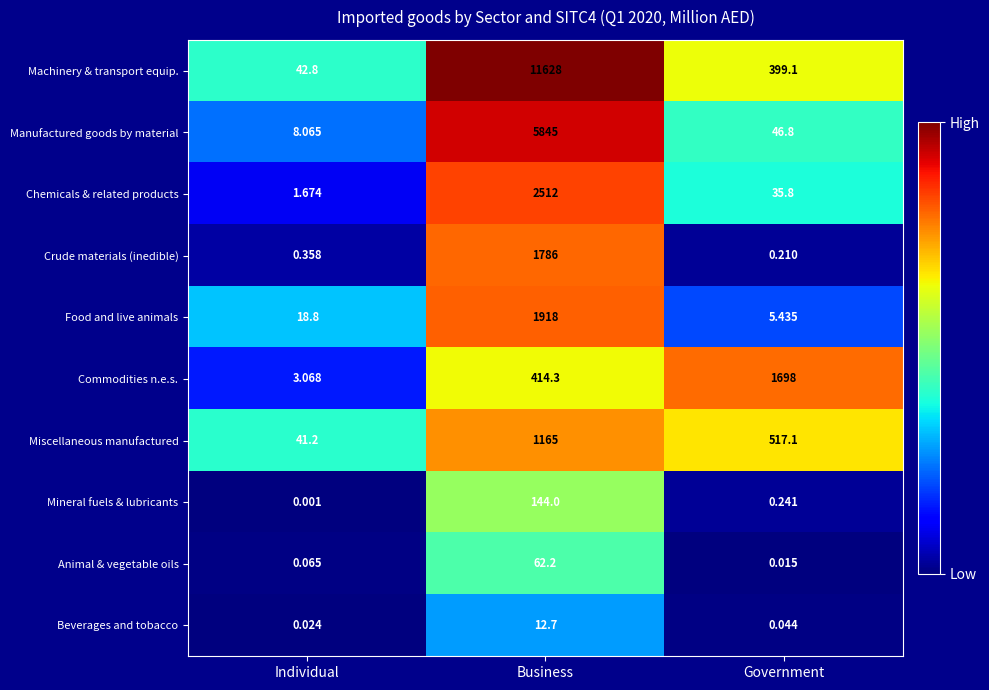

At Business, list the series in order from smallest to largest.

Beverages and tobacco, Animal & vegetable oils, Mineral fuels & lubricants, Commodities n.e.s., Miscellaneous manufactured, Crude materials (inedible), Food and live animals, Chemicals & related products, Manufactured goods by material, Machinery & transport equip.